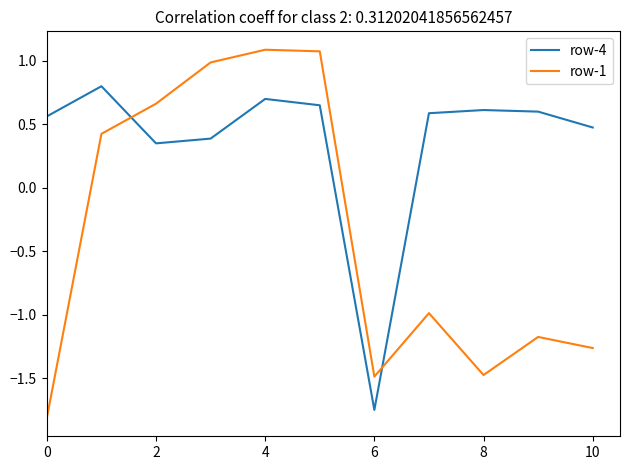

Which series has the largest range (max minus min)?

row-1